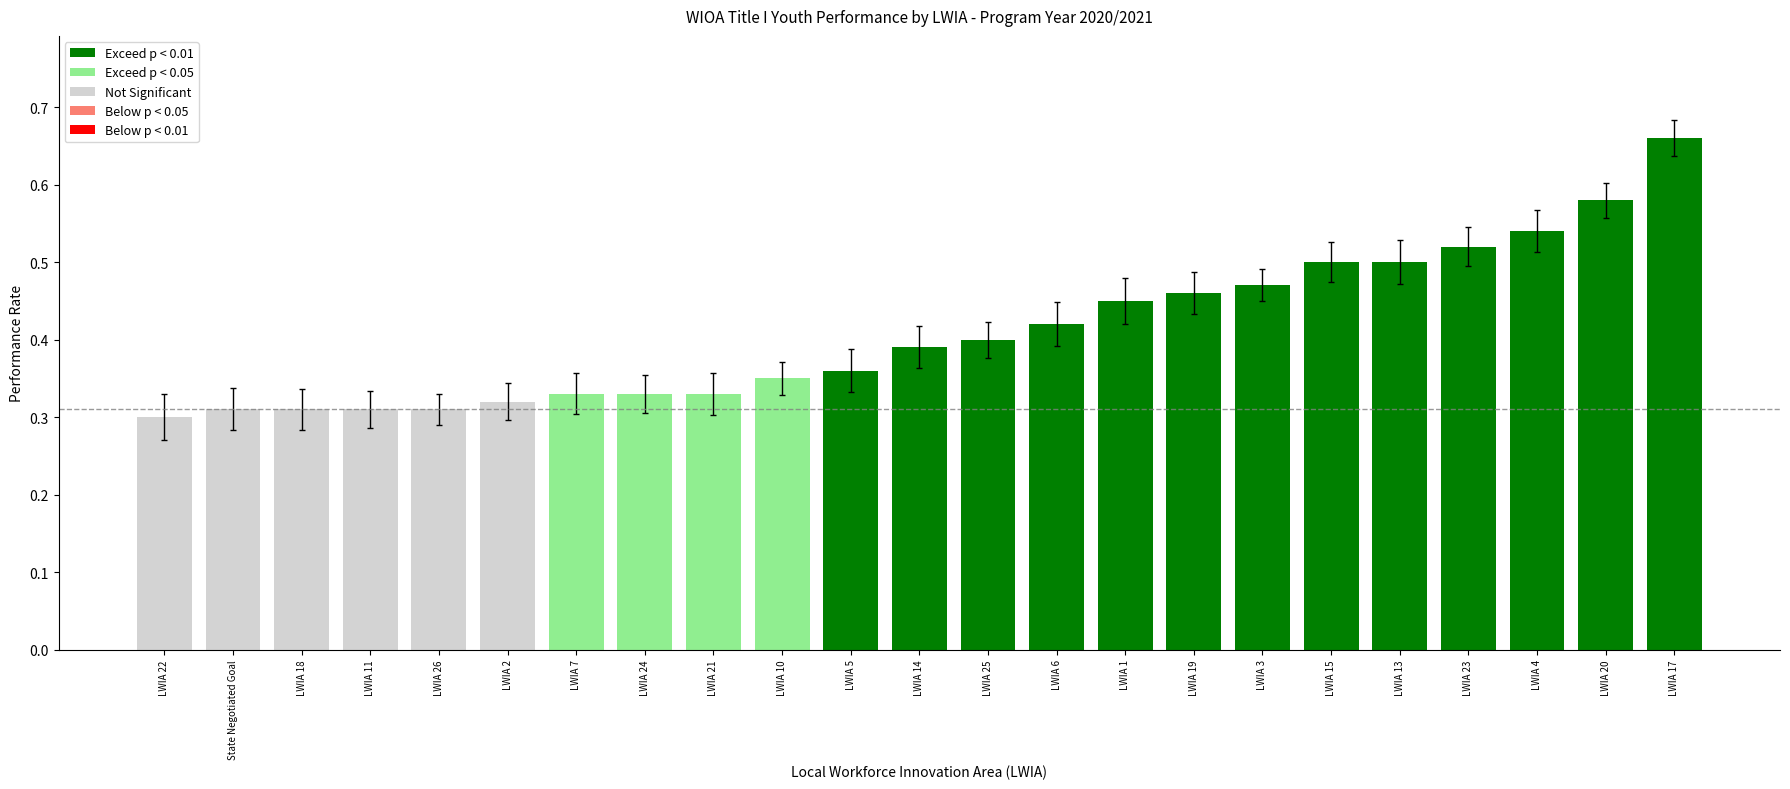

The value at LWIA 18 is 0.1. True or false?

False